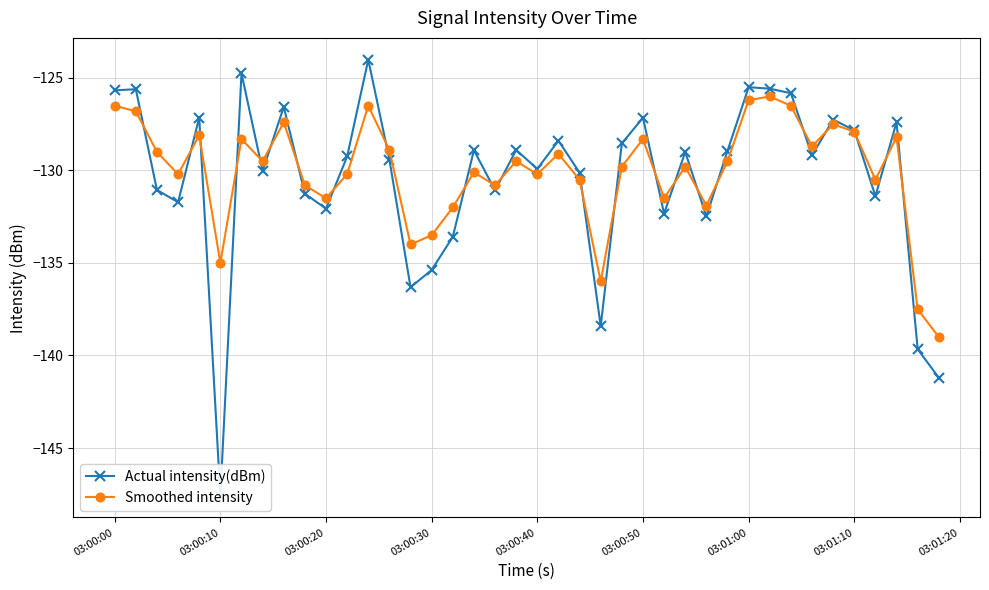

What is the lowest value of the Smoothed intensity series?

-139.0